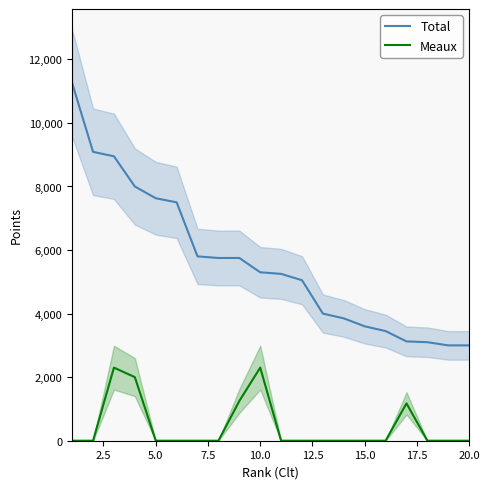

True or false: Total and Meaux intersect in this chart.

False